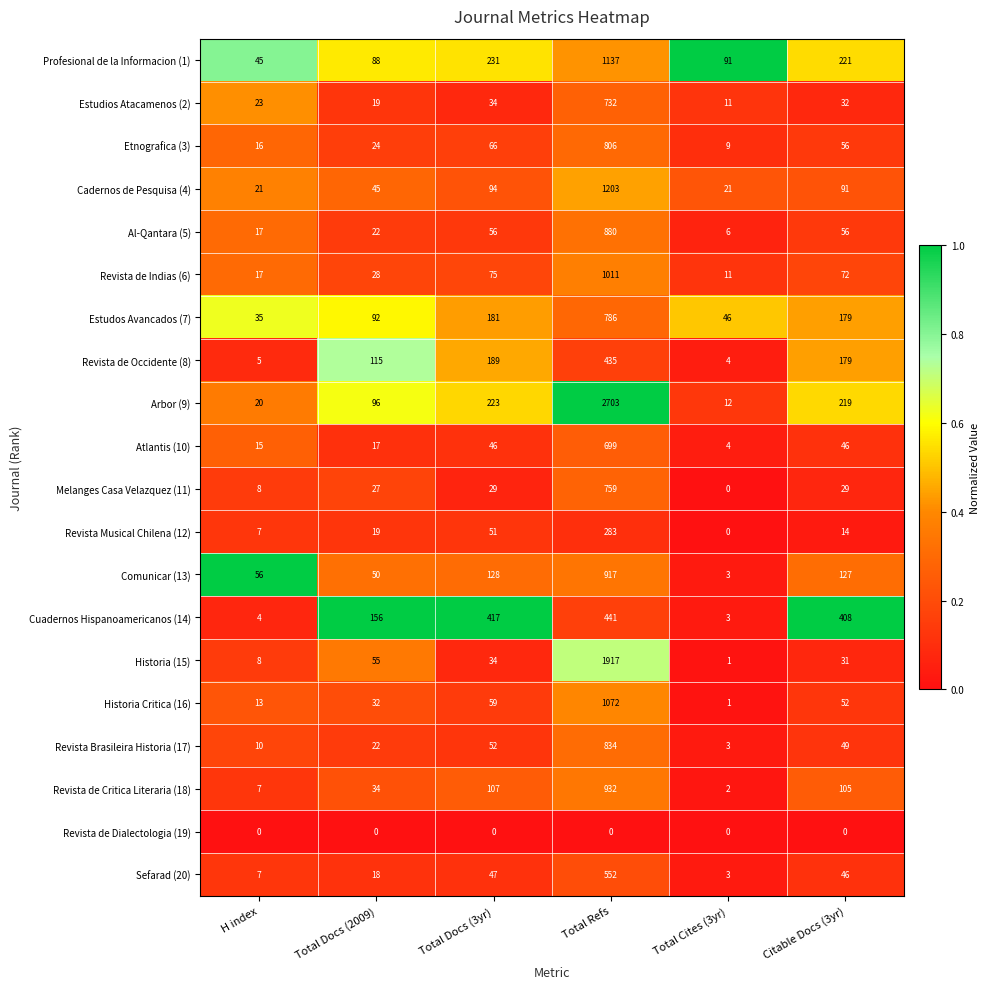

Between Total Docs (2009) and Total Refs, which series saw the biggest shift?

Arbor (9)